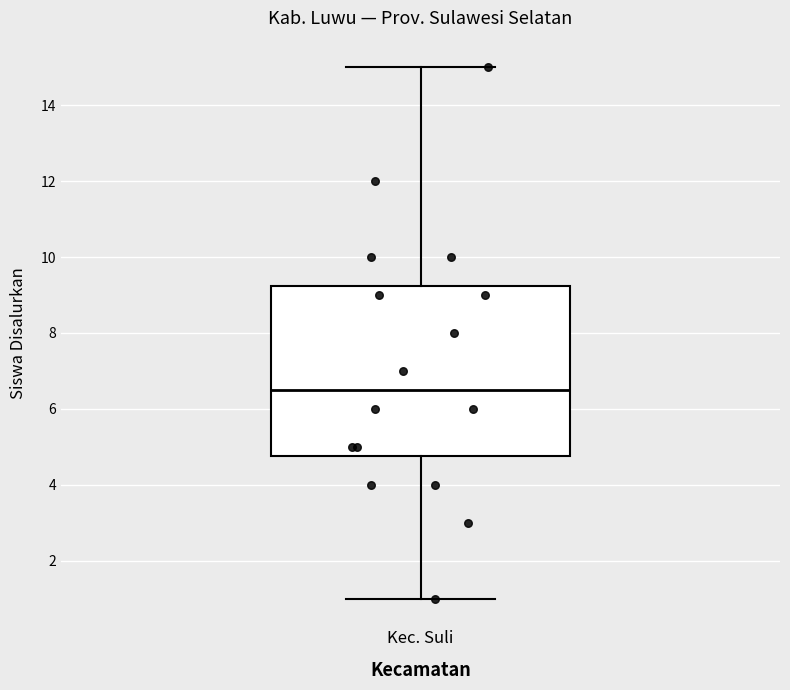

Read this box plot against the y-axis: the position of the median line, the range covered by the box, and the ends of both whiskers. The values are not printed on the chart, so give them approximately, as read against the axis.

median 6.6, box 4.8 to 9.2, whiskers 1.0 to 15.0